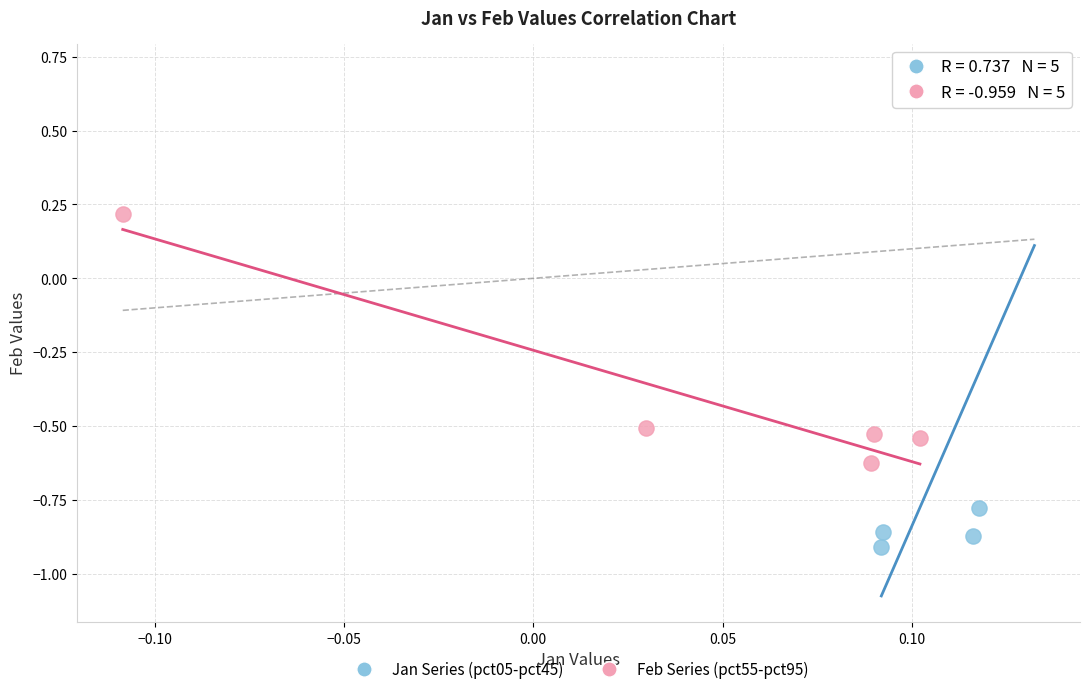

Which series has the largest Y range (max minus min)?

Jan Series (pct05-pct45)